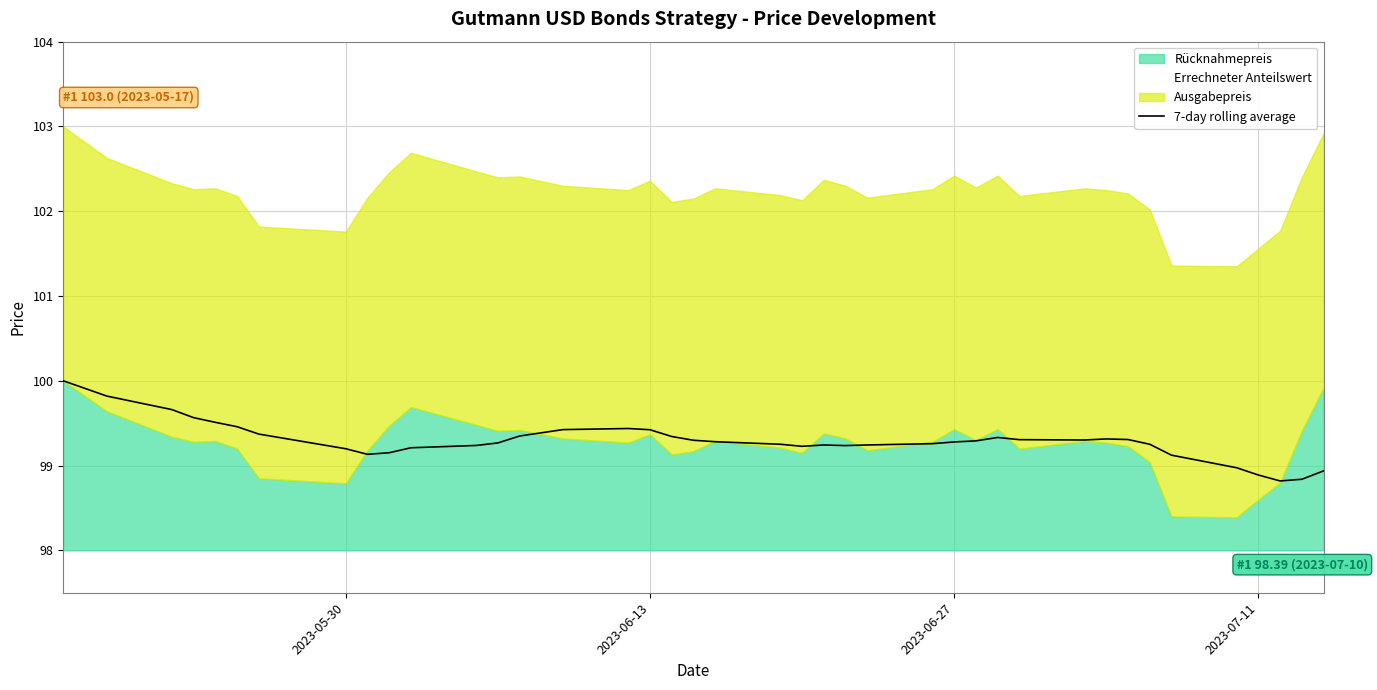

What is the difference between the maximum and minimum values?

1.2